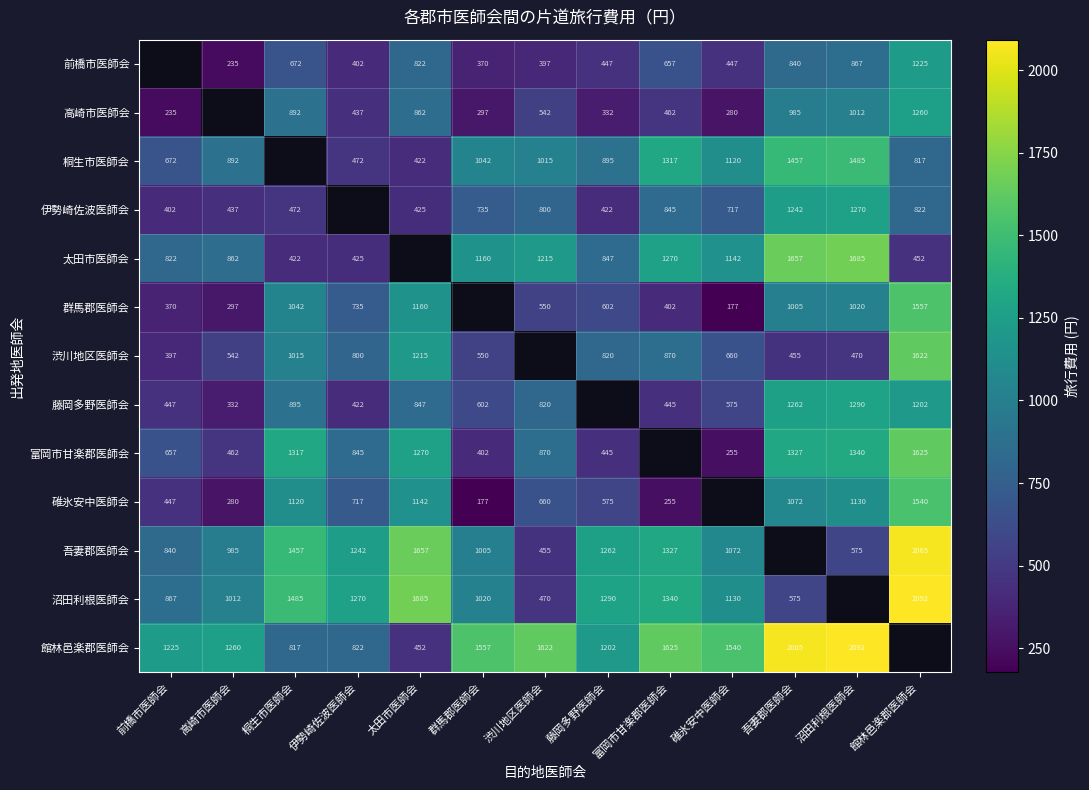

What is the difference between the 桐生市医師会 values at 吾妻郡医師会 and 沼田利根医師会?

28